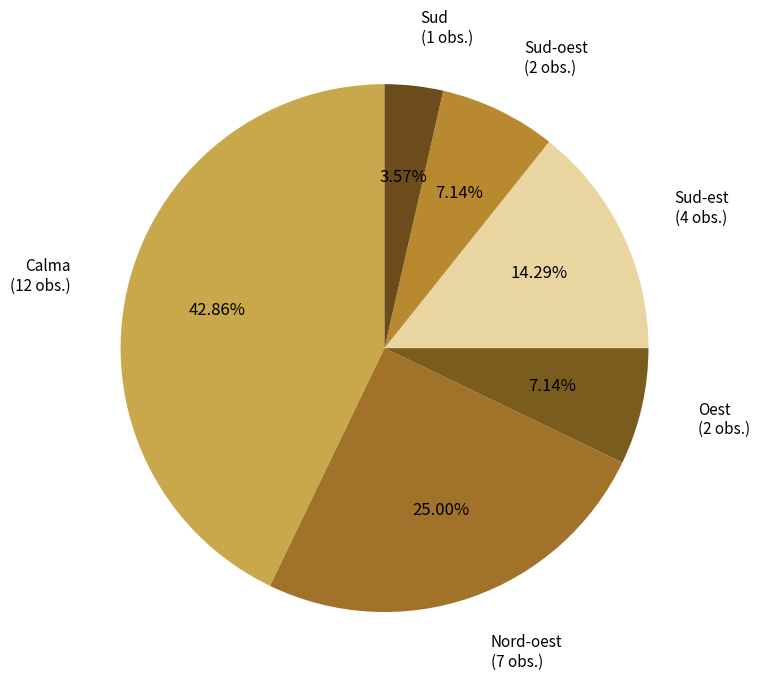

To the nearest percent, what is the average slice percentage?

17%